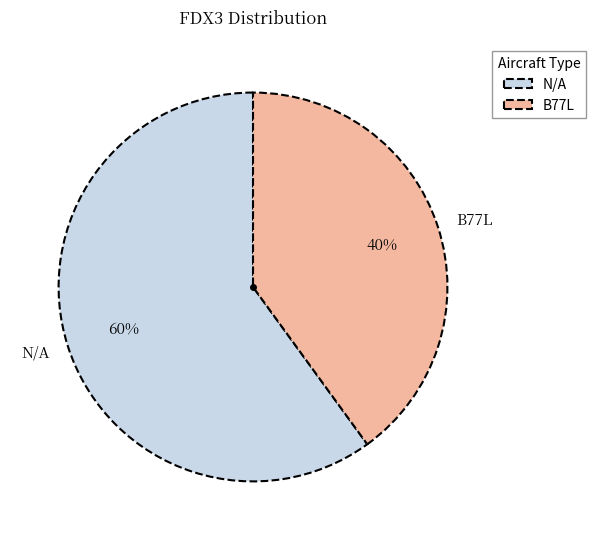

Is the sum of N/A and B77L greater than half?

Yes